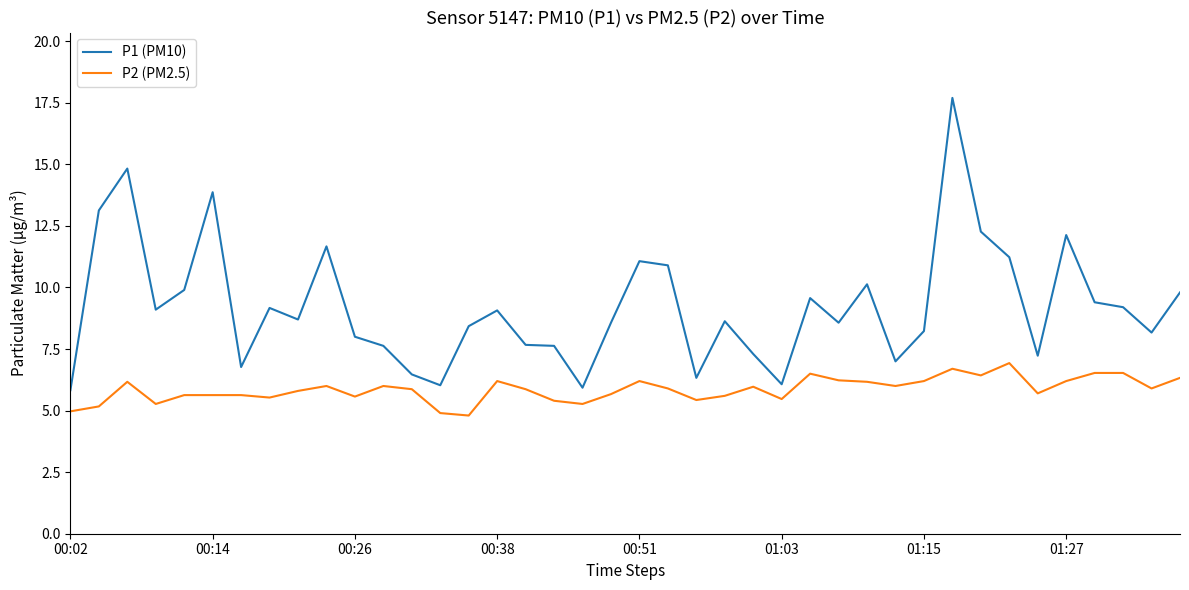

List the series in order of their overall mean, lowest first.

P2 (PM2.5), P1 (PM10)